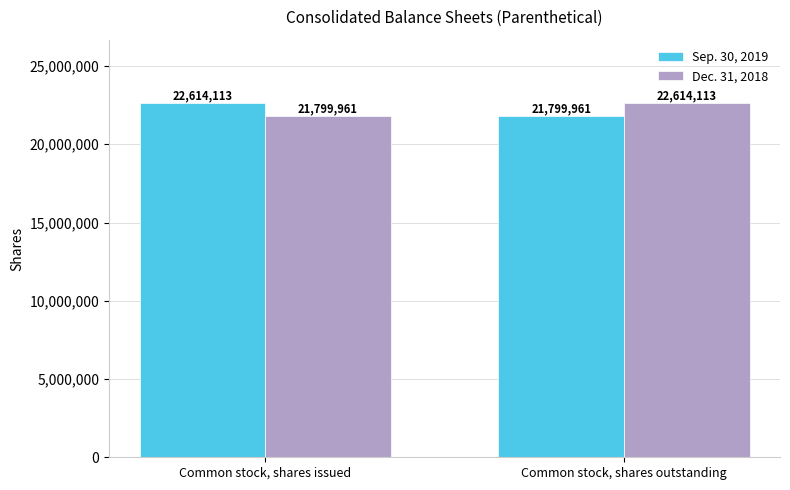

What is the total value across all series at Common stock, shares issued?

44414074